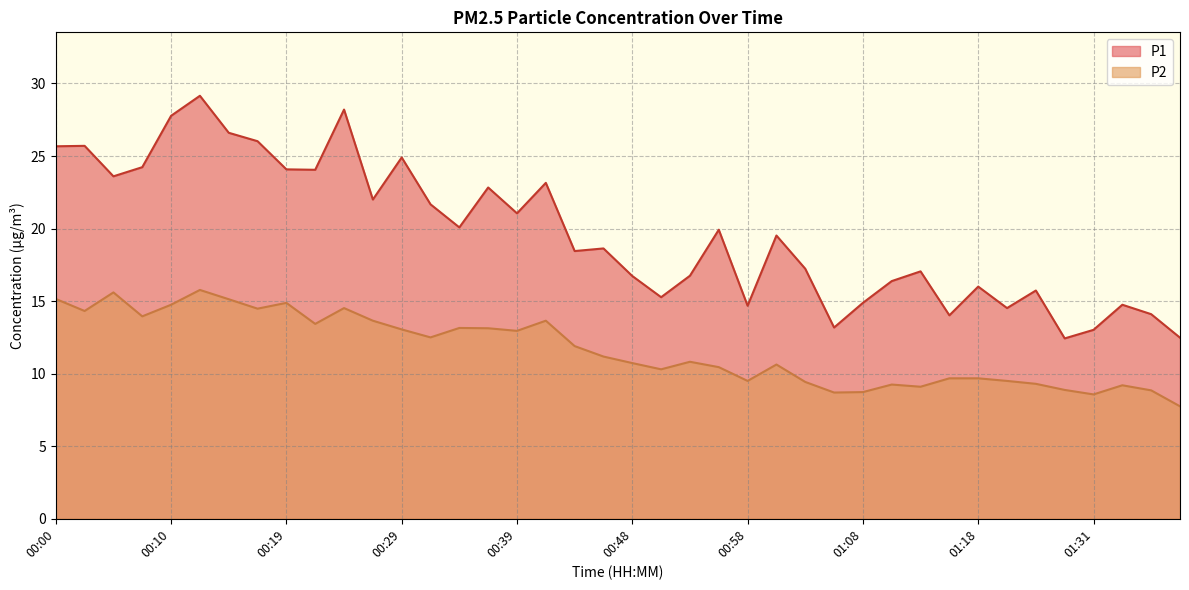

What is the sum of the P1 values at 01:21 and 01:03?

31.8